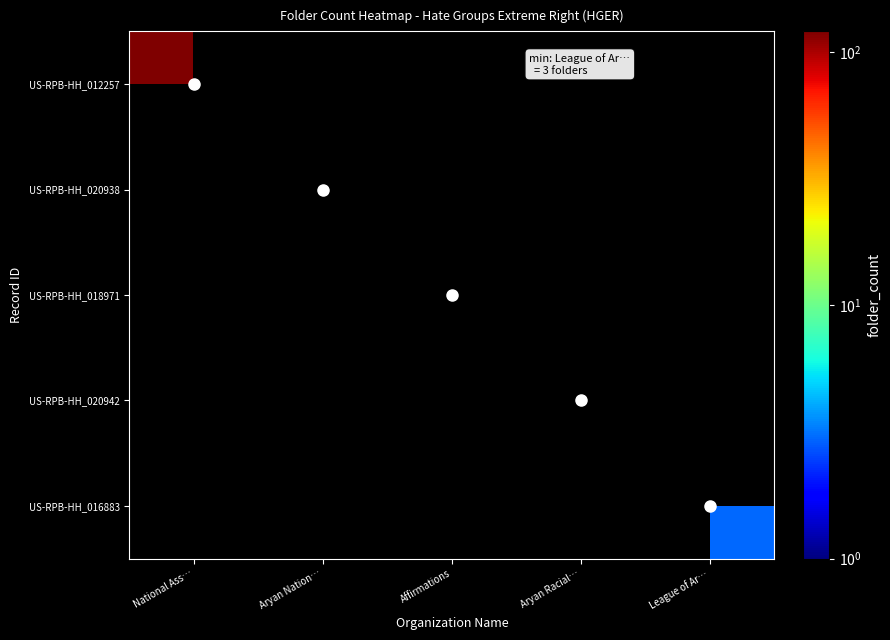

How many categories are shown in the chart?

5